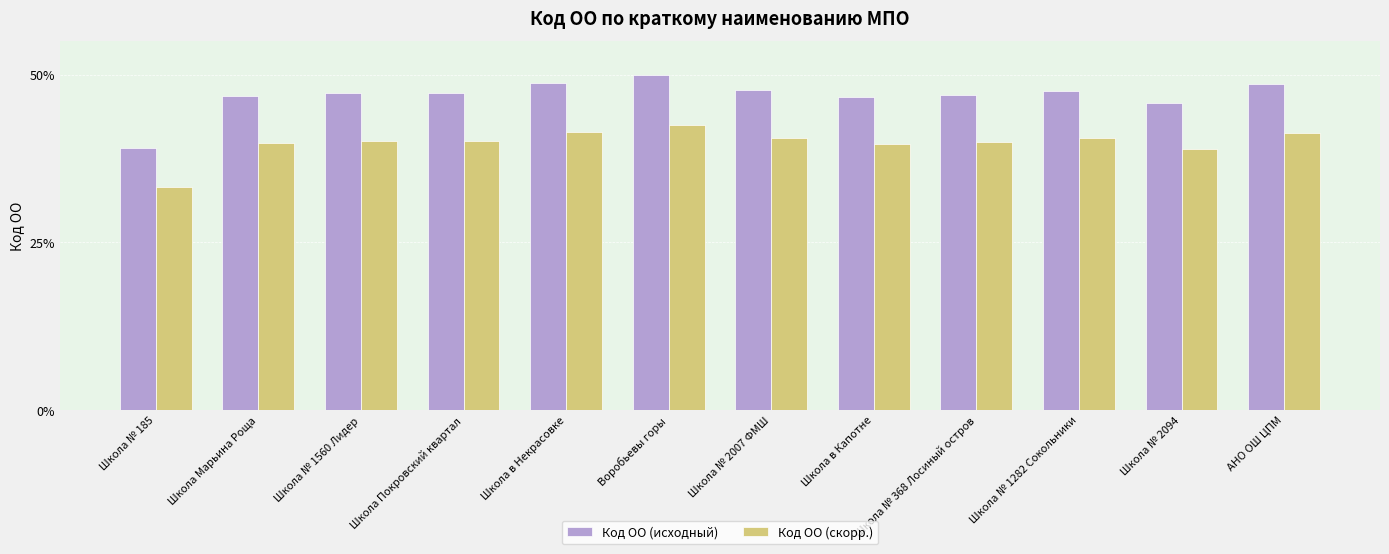

Which category has the lowest value across all series?

Школа № 185